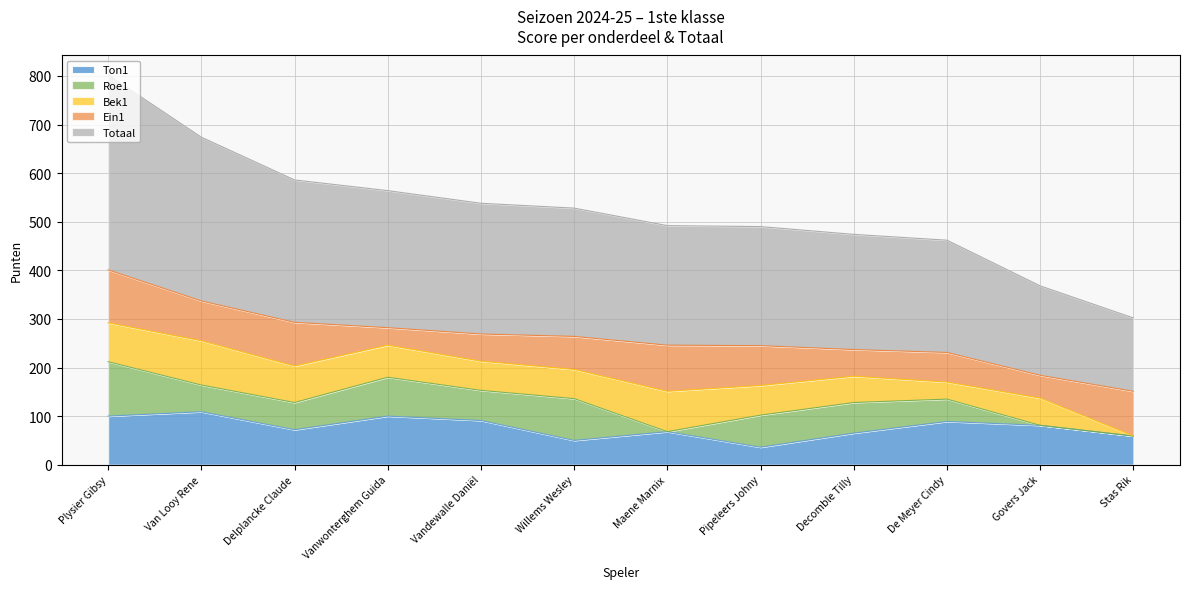

Which category has the lowest value in the Roe1 series?

Maene Marnix